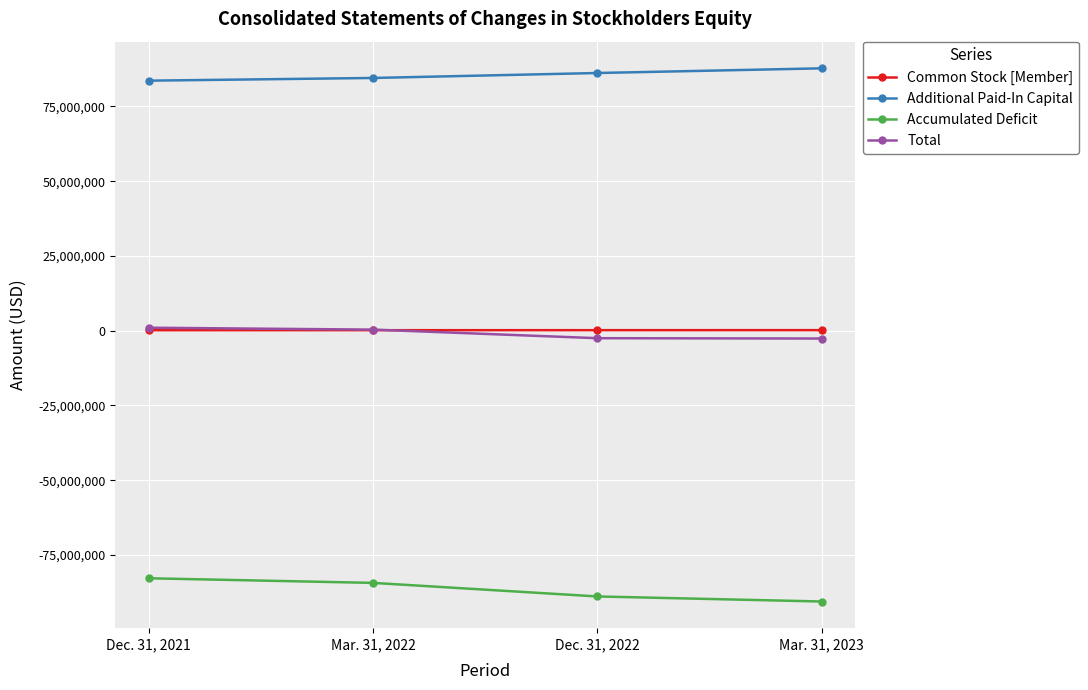

Which label corresponds to the smallest value in the chart?

Mar. 31, 2023